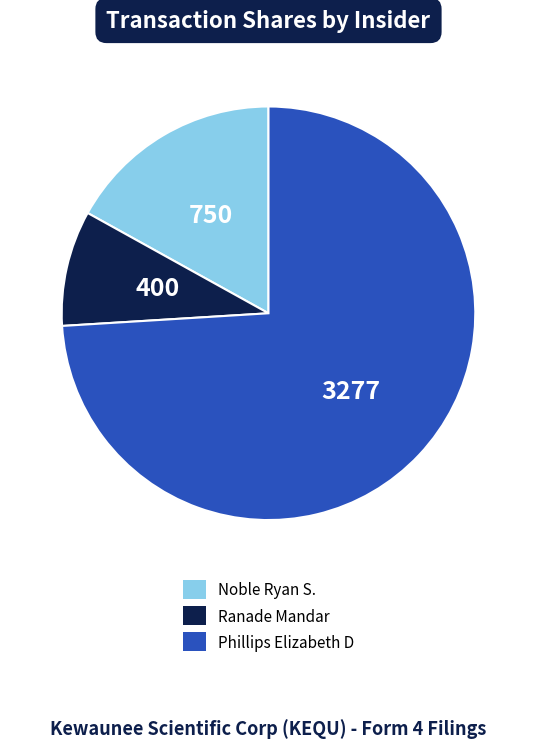

How many slices are in this pie chart?

3